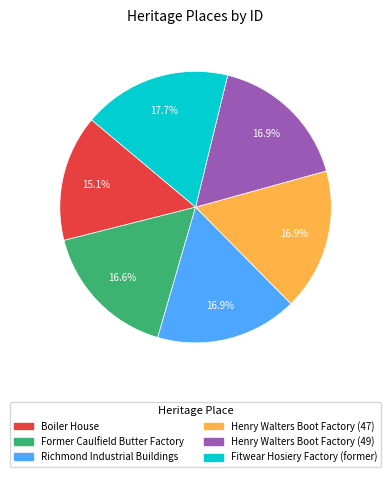

The Henry Walters Boot Factory (47) slice represents 17% of the pie. True or false?

True